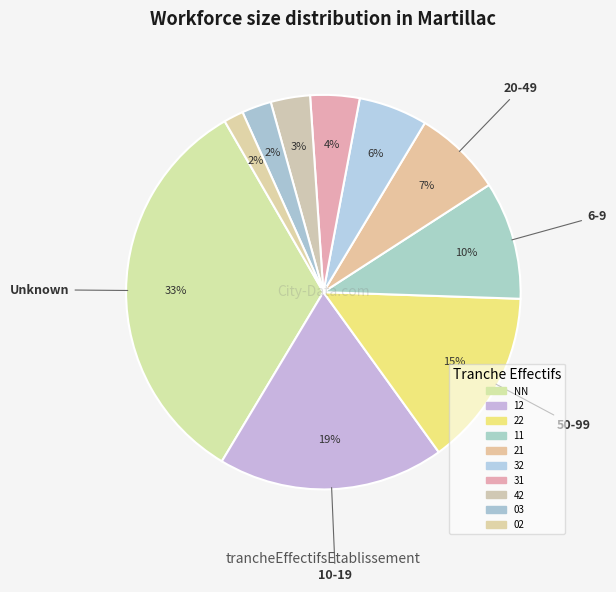

How many slices are in this pie chart?

10